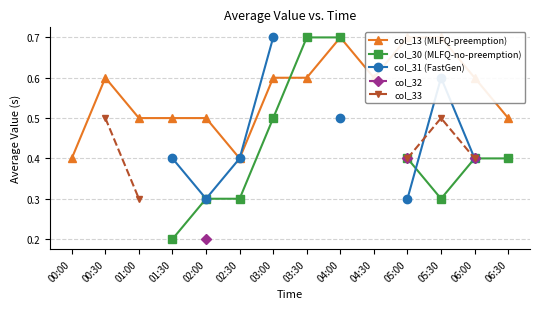

What is the label of the 7th point from the right?

03:30